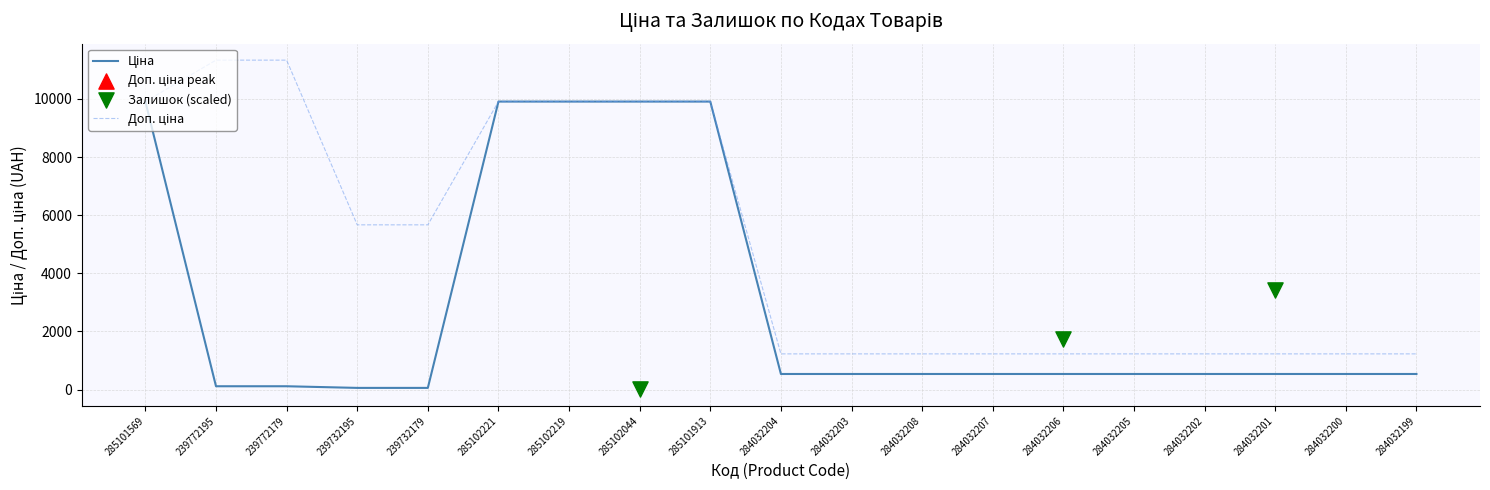

At how many categories does at least one series exceed 10088?

2